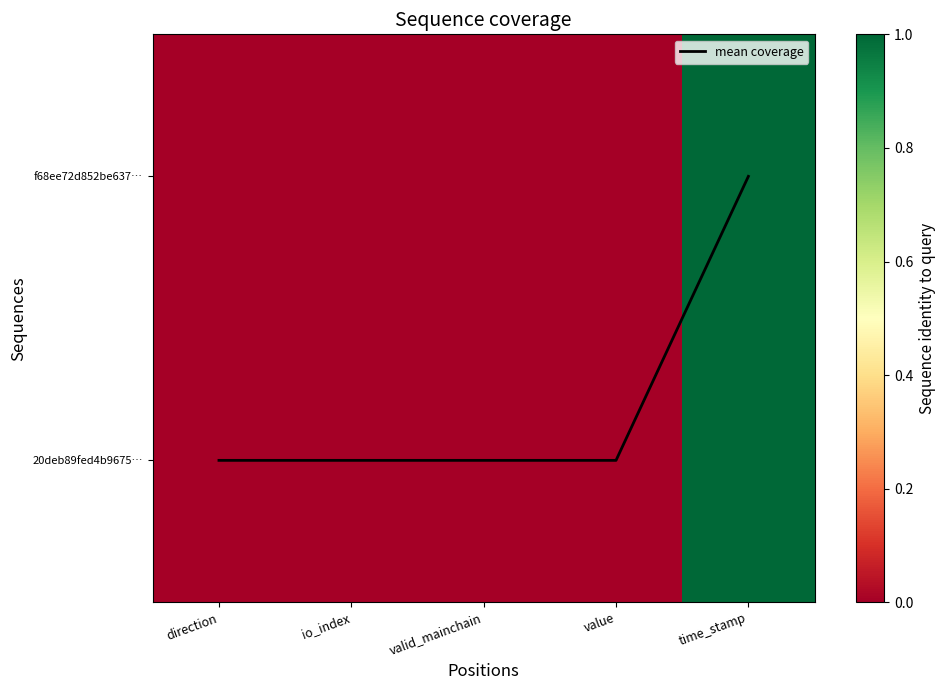

What is the highest value of the mean coverage series?

1.0